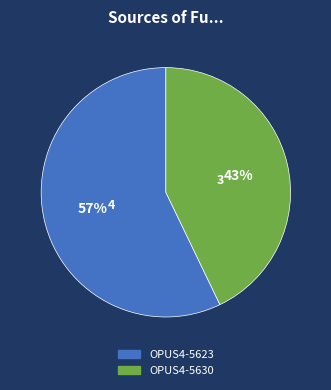

To the nearest percent, what is the average slice percentage?

50%